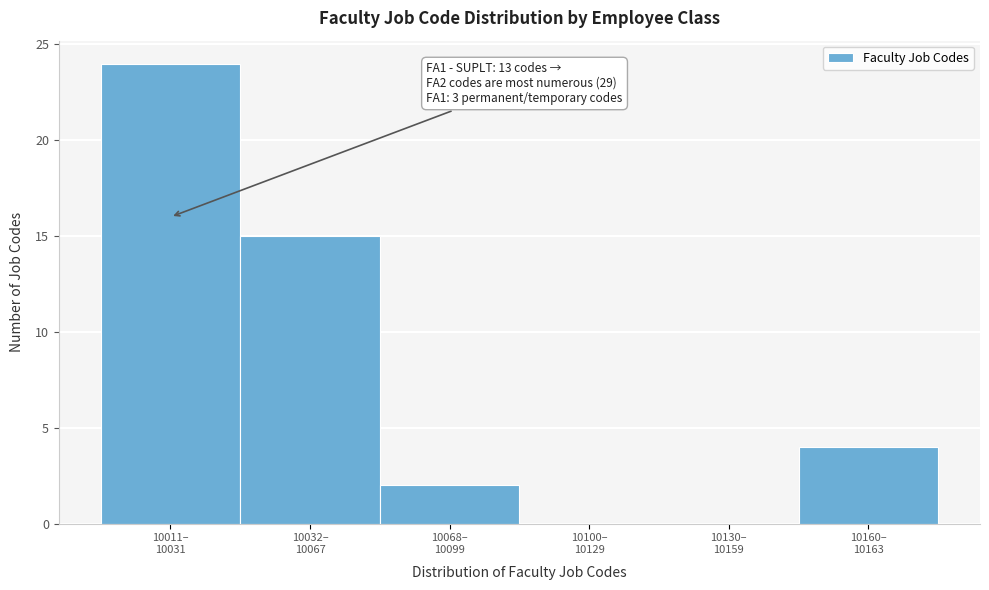

What is the sum of all values?

45